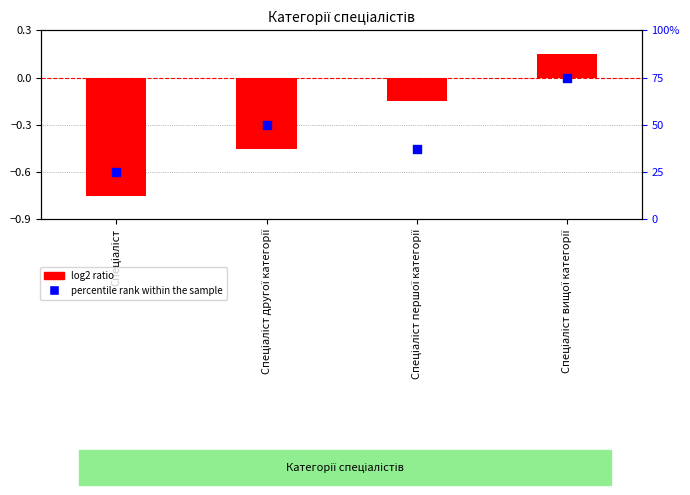

At which category is the sum across all series the highest?

Спеціаліст вищої категорії